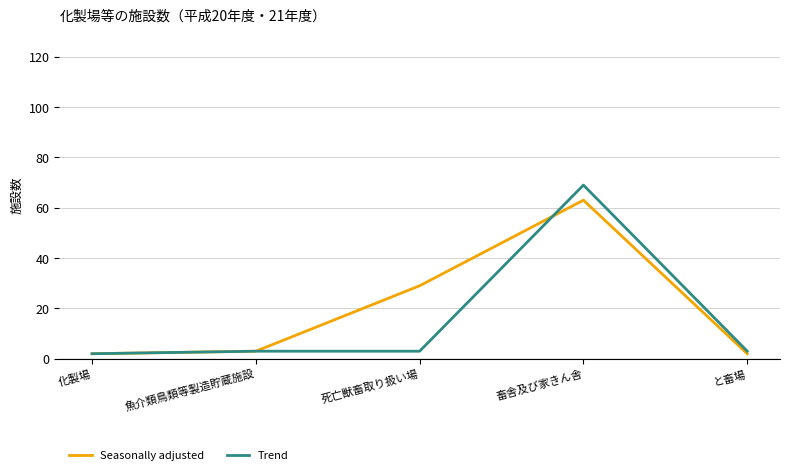

What is the sum of the Seasonally adjusted values at と畜場 and 化製場?

4